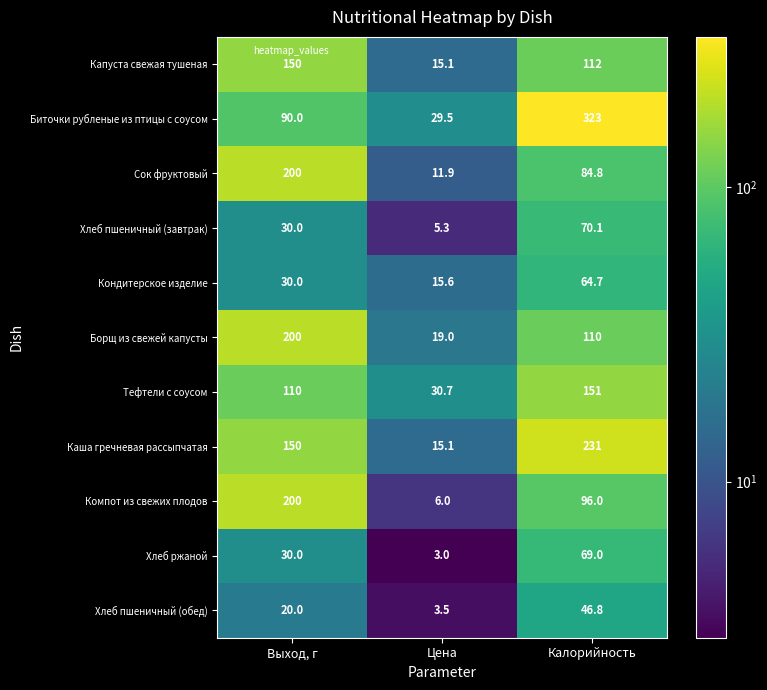

What is the greatest value displayed?

323.0